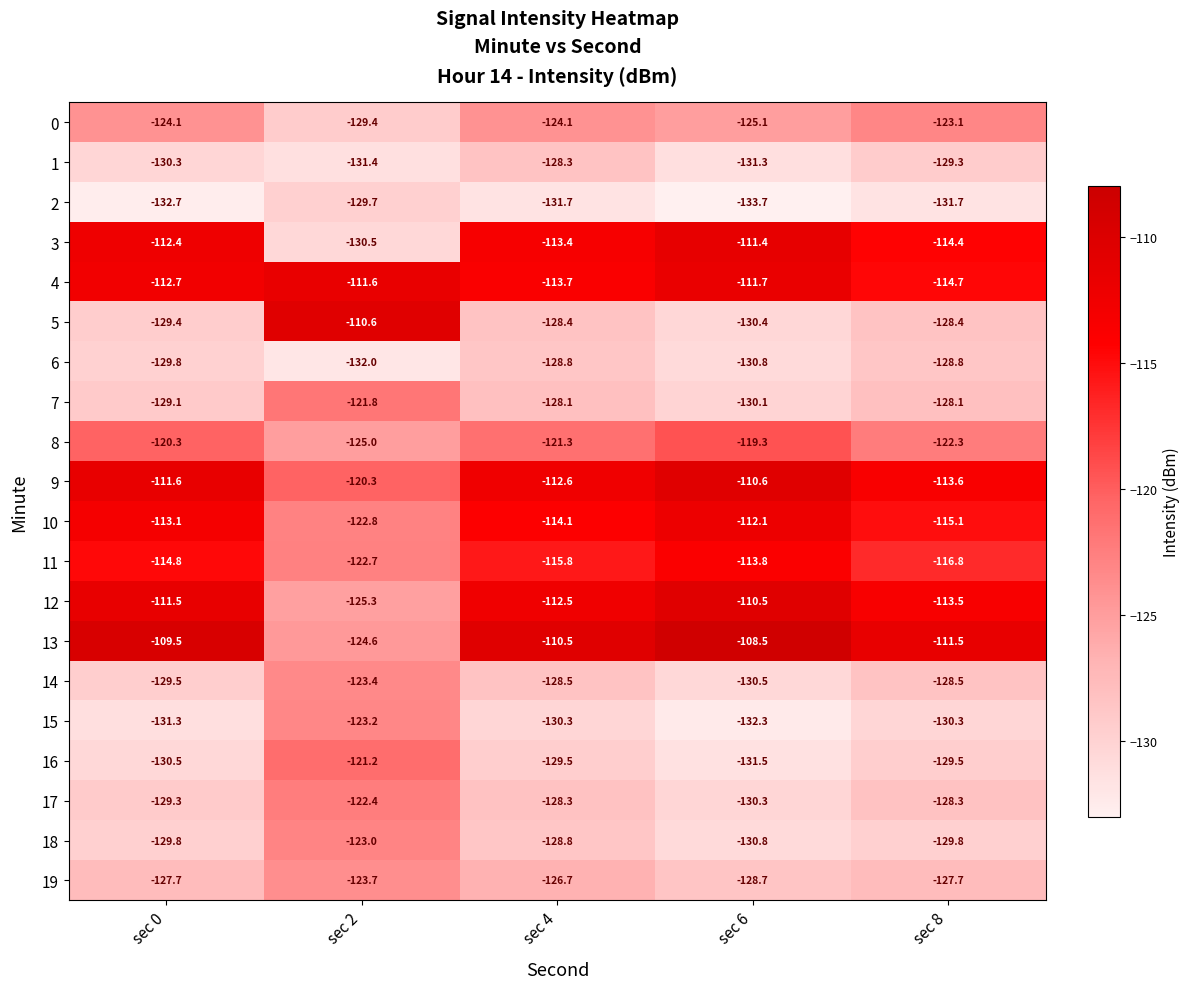

Is the value of 13 at sec 8 greater than the value of 10 at sec 6?

Yes